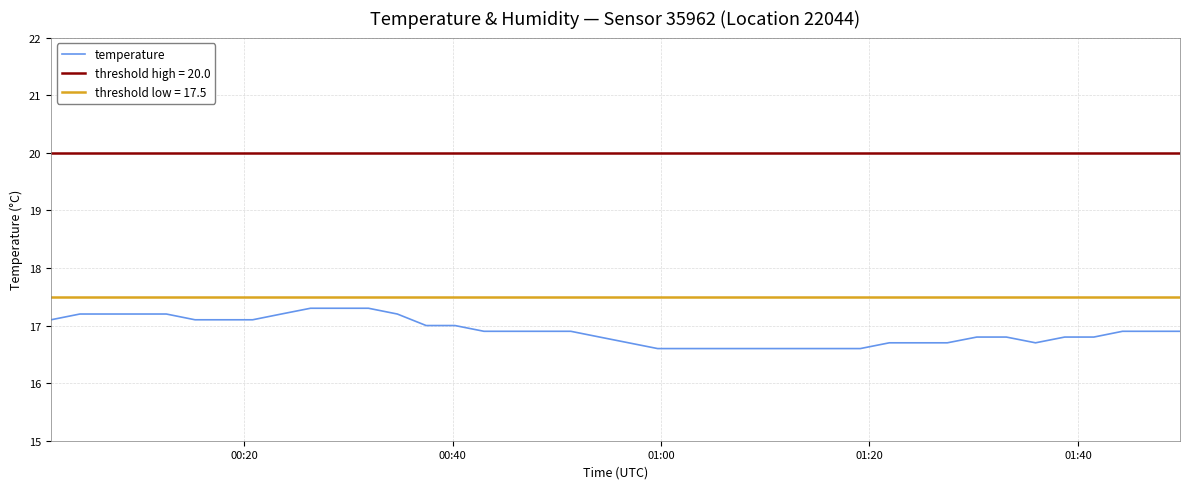

Reading right to left, transcribe all the data shown in this chart.

16.9	16.9	16.9	16.8	16.8	16.7	16.8	16.8	16.7	16.7	16.7	16.6	16.6	16.6	16.6	16.6	16.6	16.6	16.6	16.7	16.8	16.9	16.9	16.9	16.9	17.0	17.0	17.2	17.3	17.3	17.3	17.2	17.1	17.1	17.1	17.2	17.2	17.2	17.2	17.1